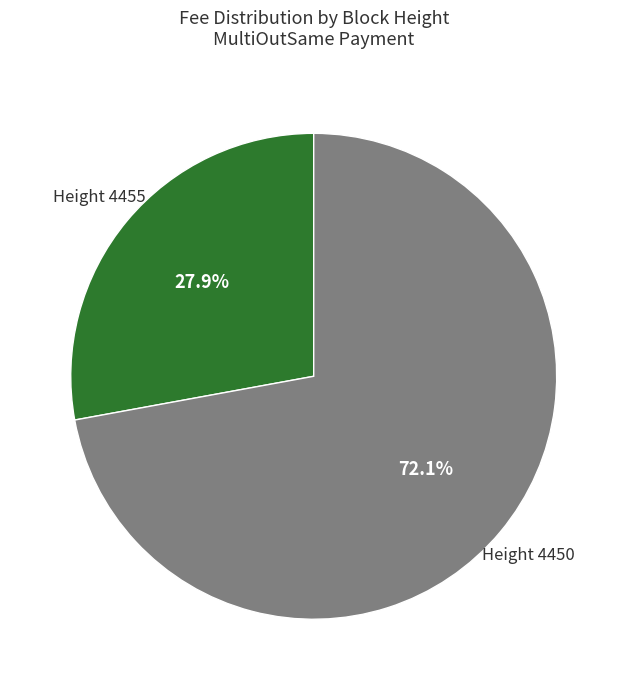

Between Height 4450 and Height 4455, which is larger?

Height 4450